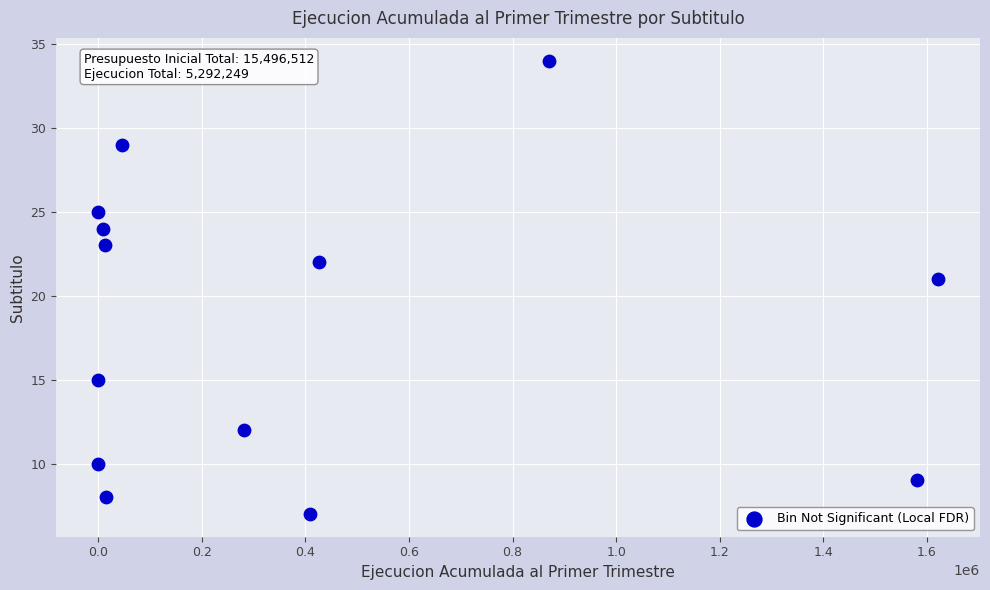

What is the range of Y values (max minus min)?

27